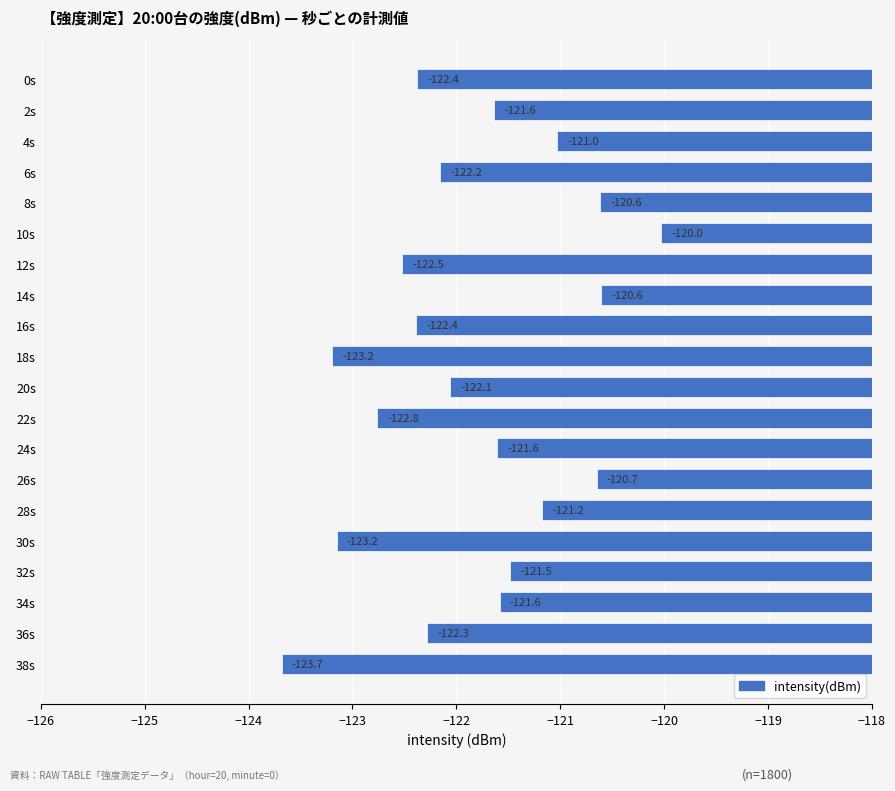

What is the approximate value at 34s?

-121.6